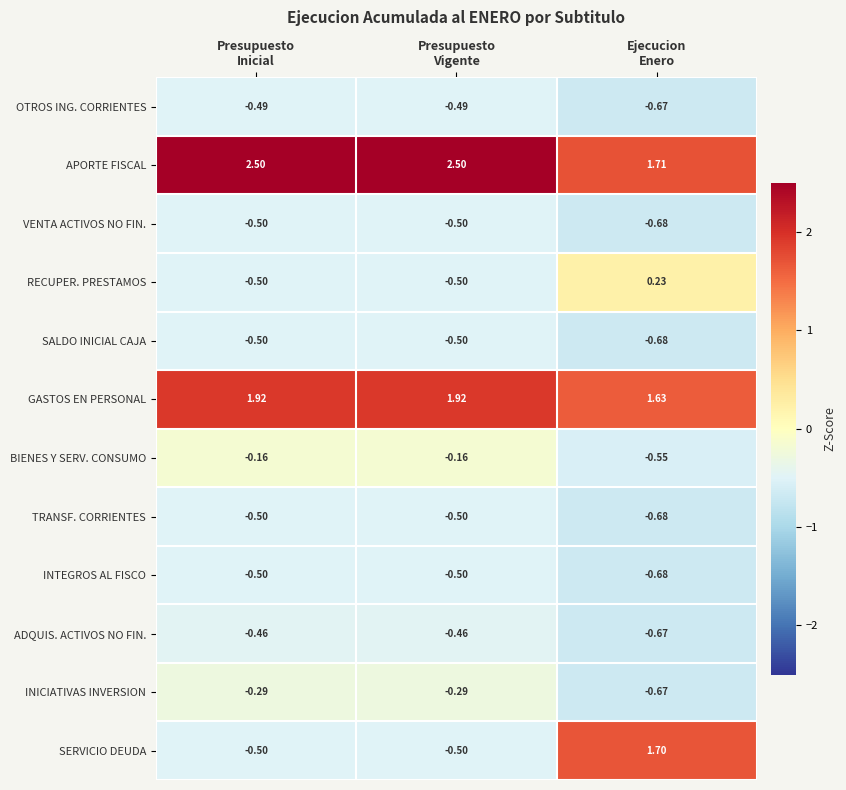

Which series has the largest total across all categories?

APORTE FISCAL